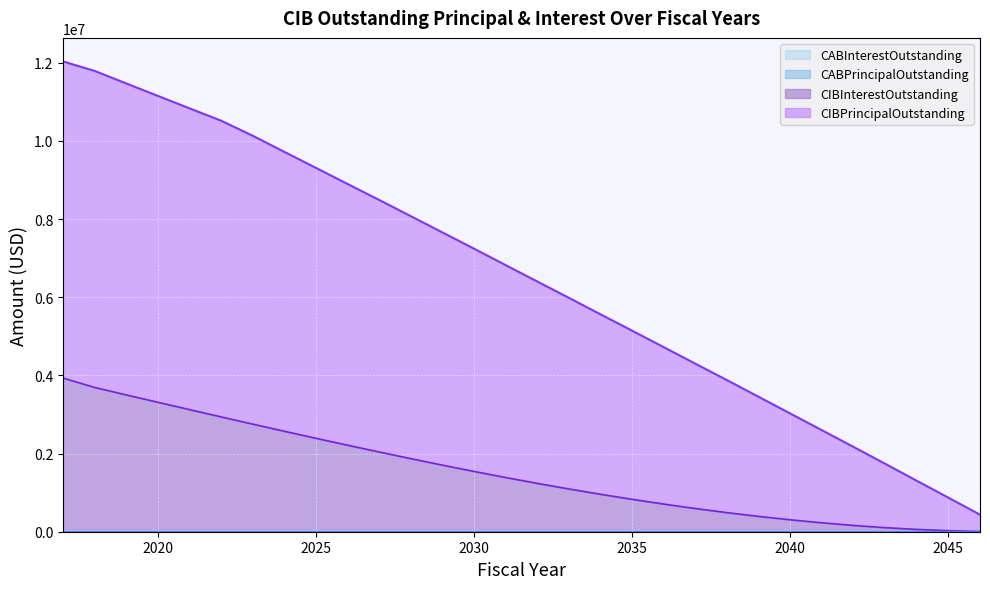

What is the minimum value shown in the chart?

6686.5